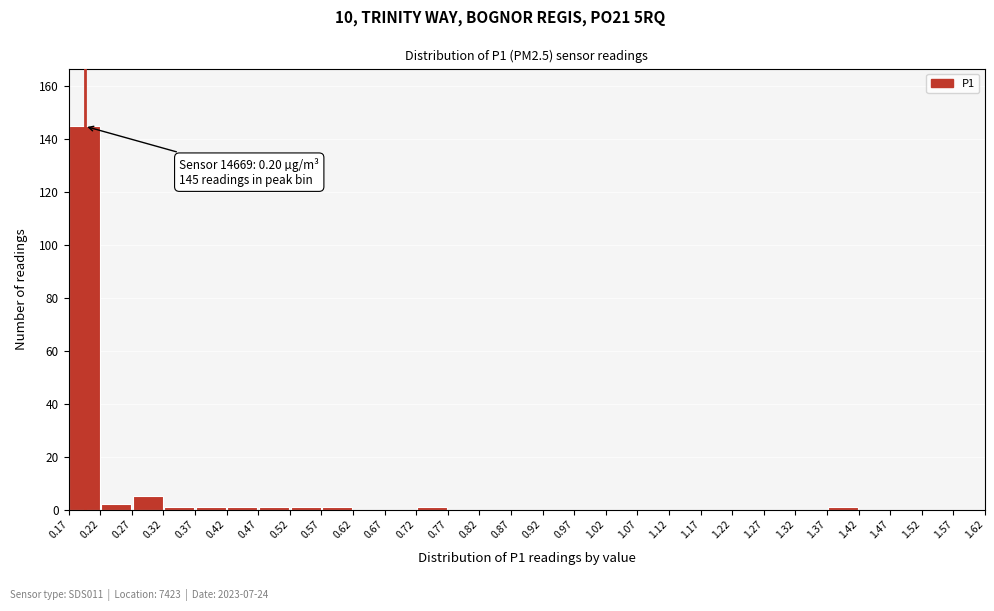

Which range on the x-axis has the tallest bar?

0.17 to 0.22